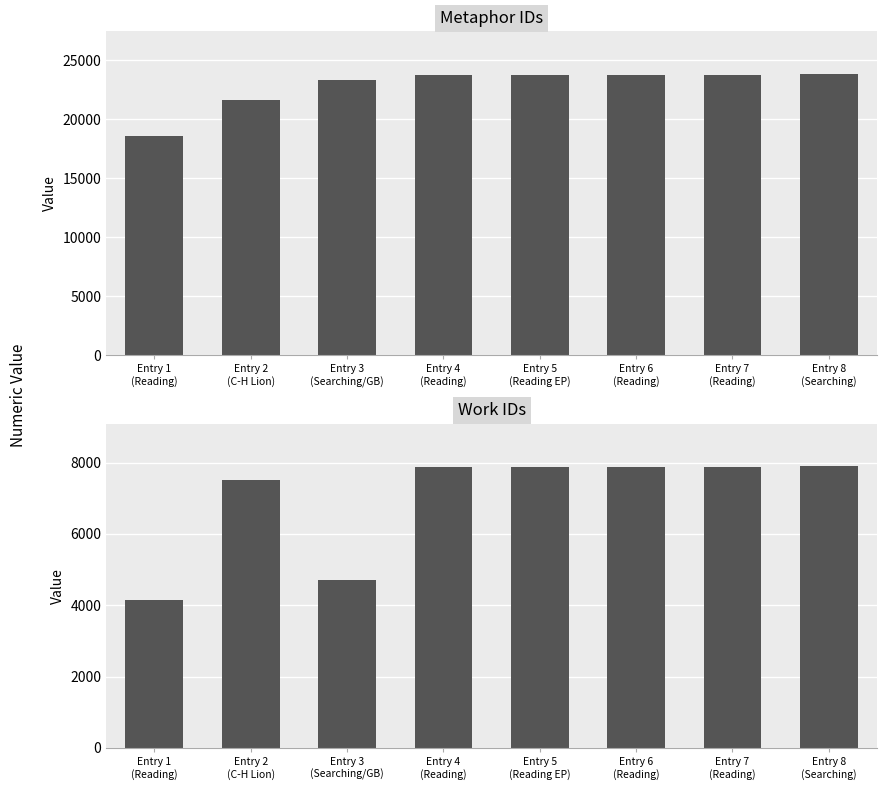

Which series has the largest total across all categories?

id